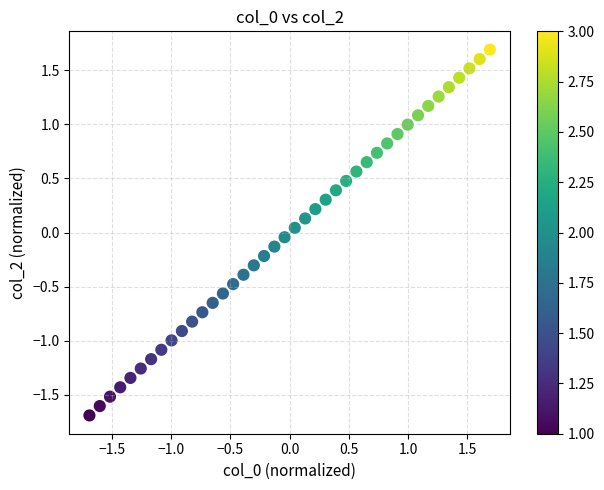

What is the range of X values (max minus min)?

3.4